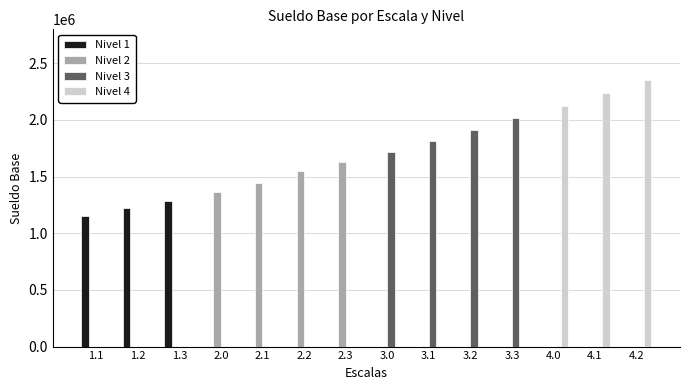

Does the chart contain stacked bars?

No